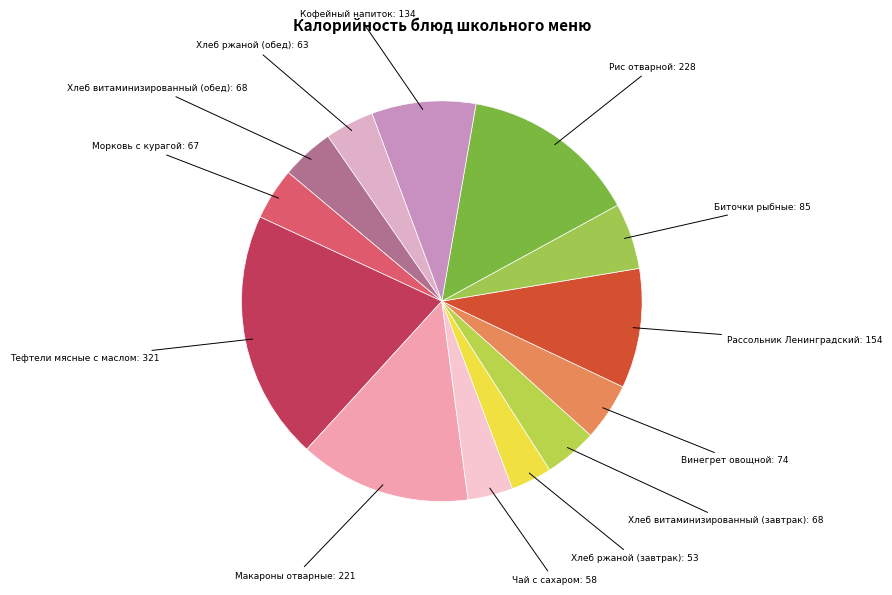

How many slices are in this pie chart?

13